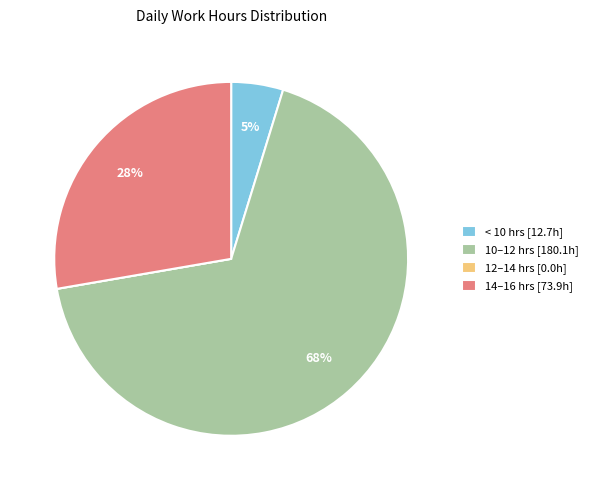

Which slice is the largest?

10–12 hrs [180.1h]